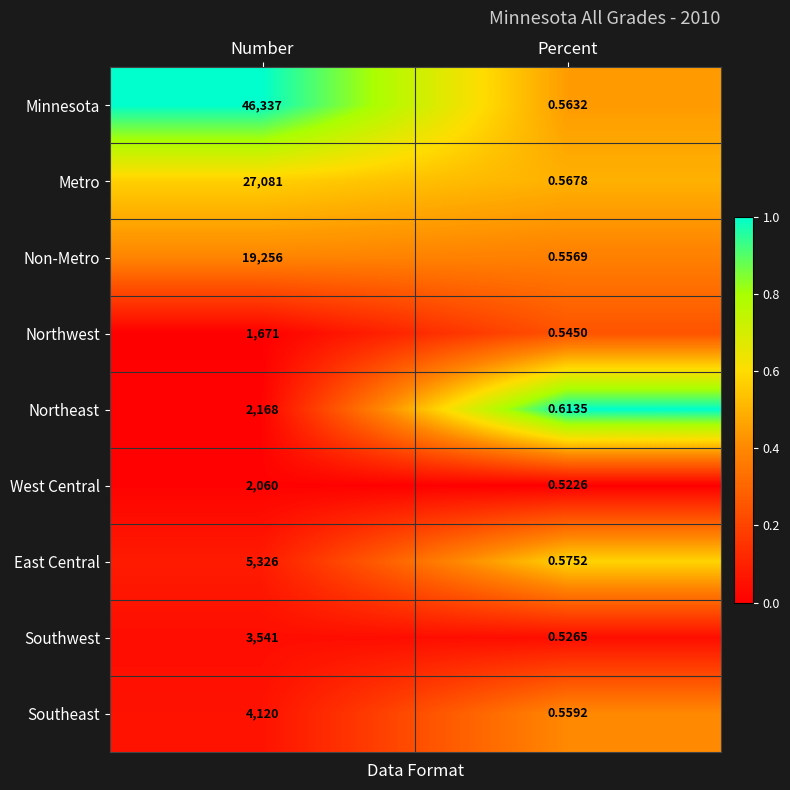

What is the difference between the highest and lowest values at Percent?

0.1